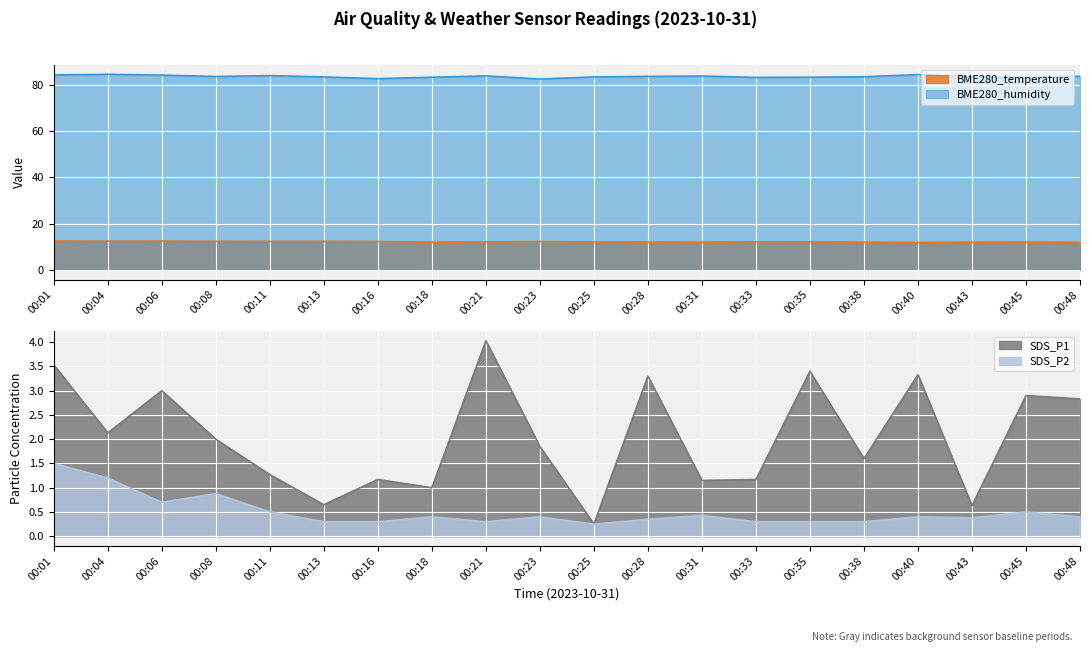

At which category does the chart reach its peak across all series?

00:04